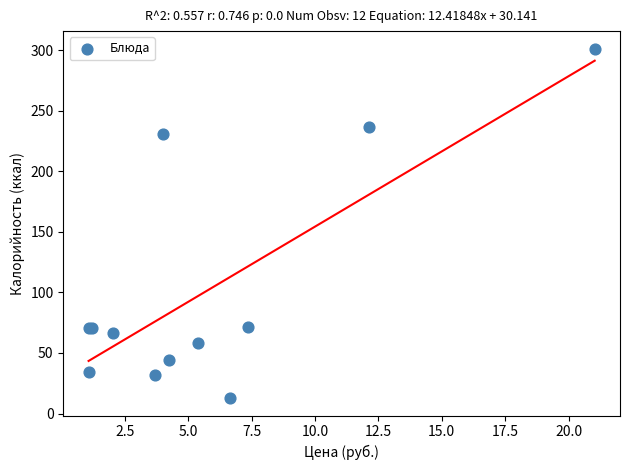

What Y value in the scatter plot is closest to 157?

230.7